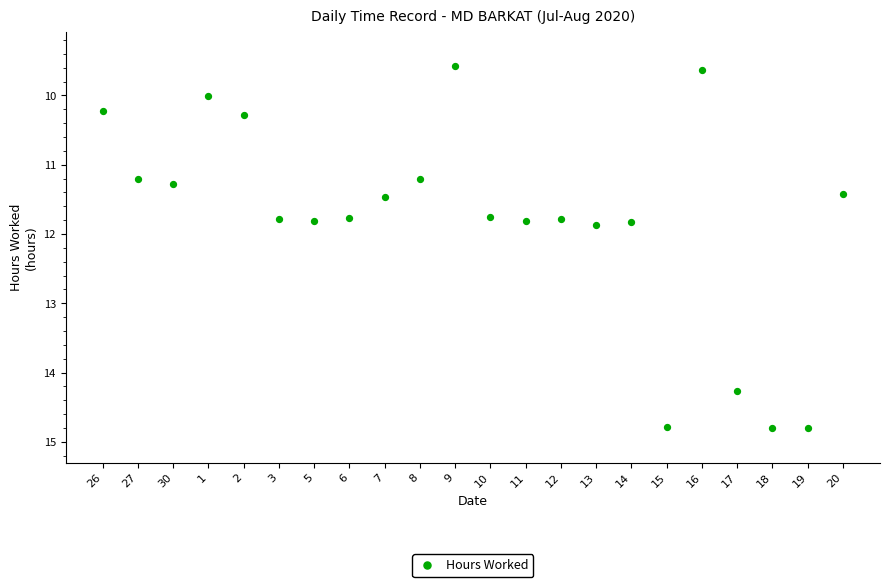

What is the range of Y values (max minus min)?

5.2